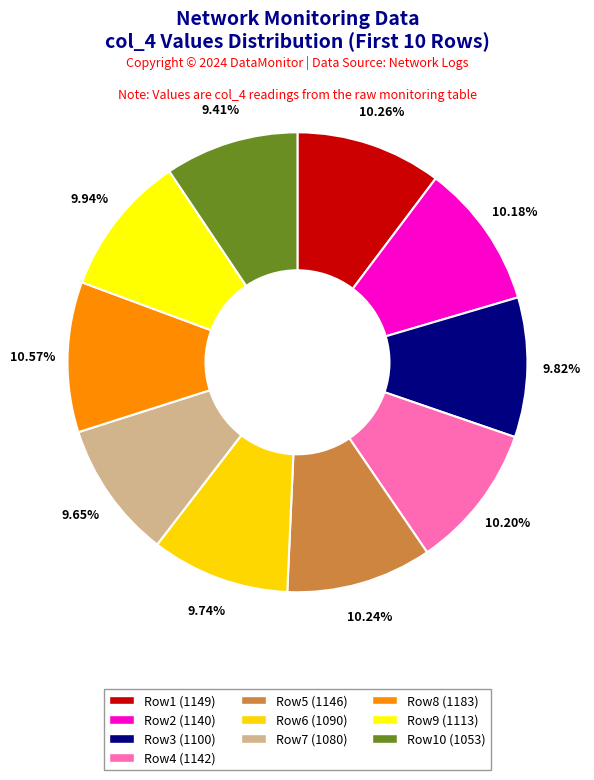

What is the ratio of the value at Row3 (1100) to the value at Row5 (1146)?

1.0